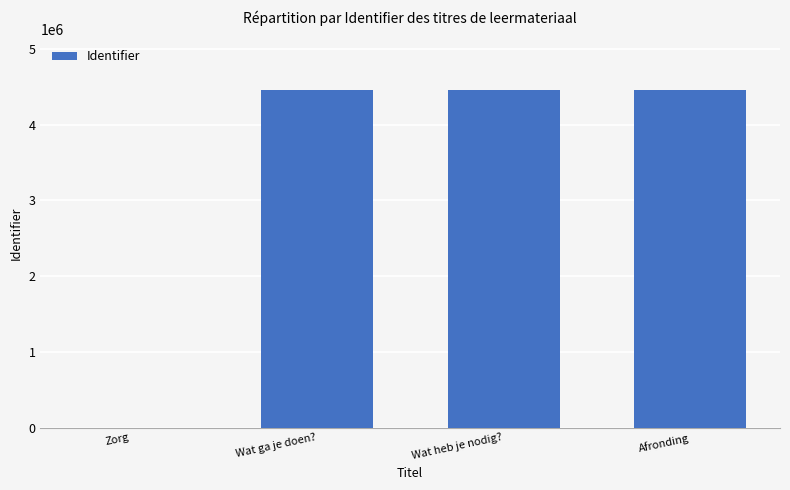

What is the maximum value shown in the chart?

4460125